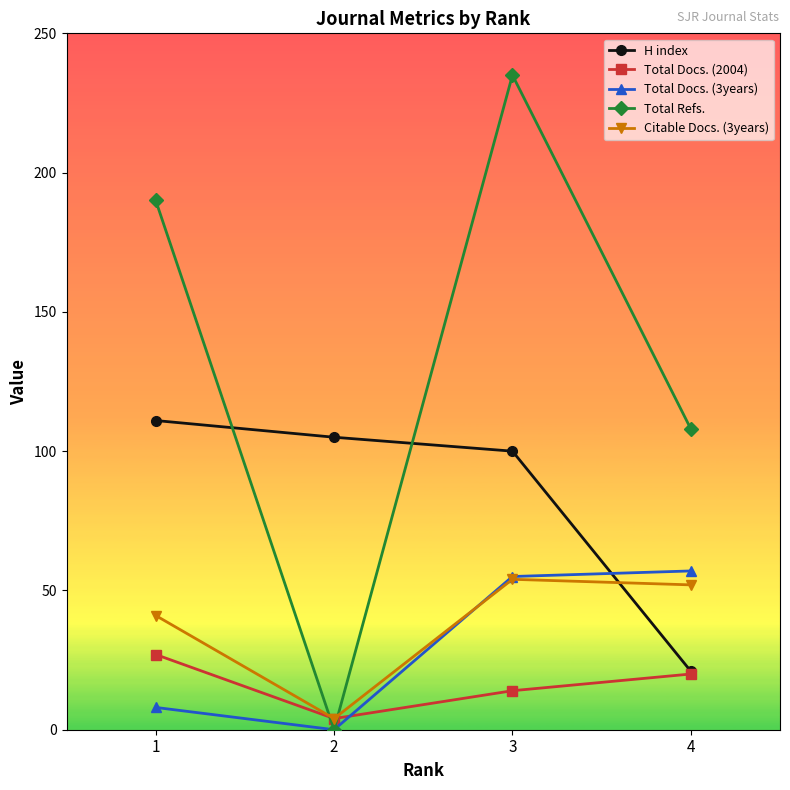

Between which two adjacent categories do Citable Docs. (3years) and Total Refs. first intersect?

1 and 2